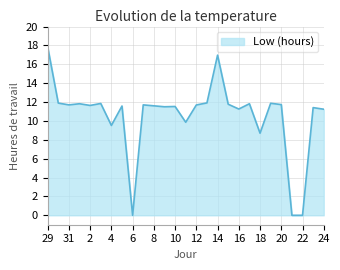

True or false: the data has more than 0 interior local peaks.

True